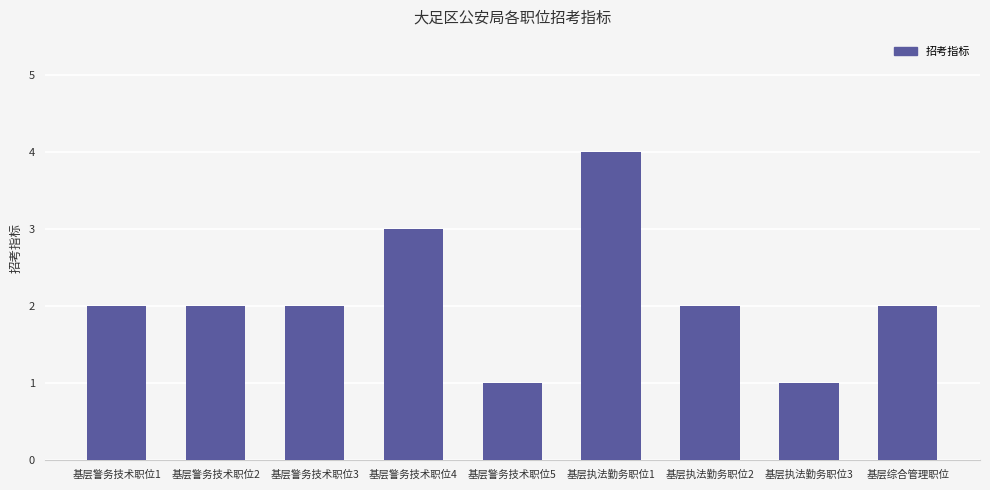

The chart shows a value of 3 at 基层警务技术职位3. True or false?

False